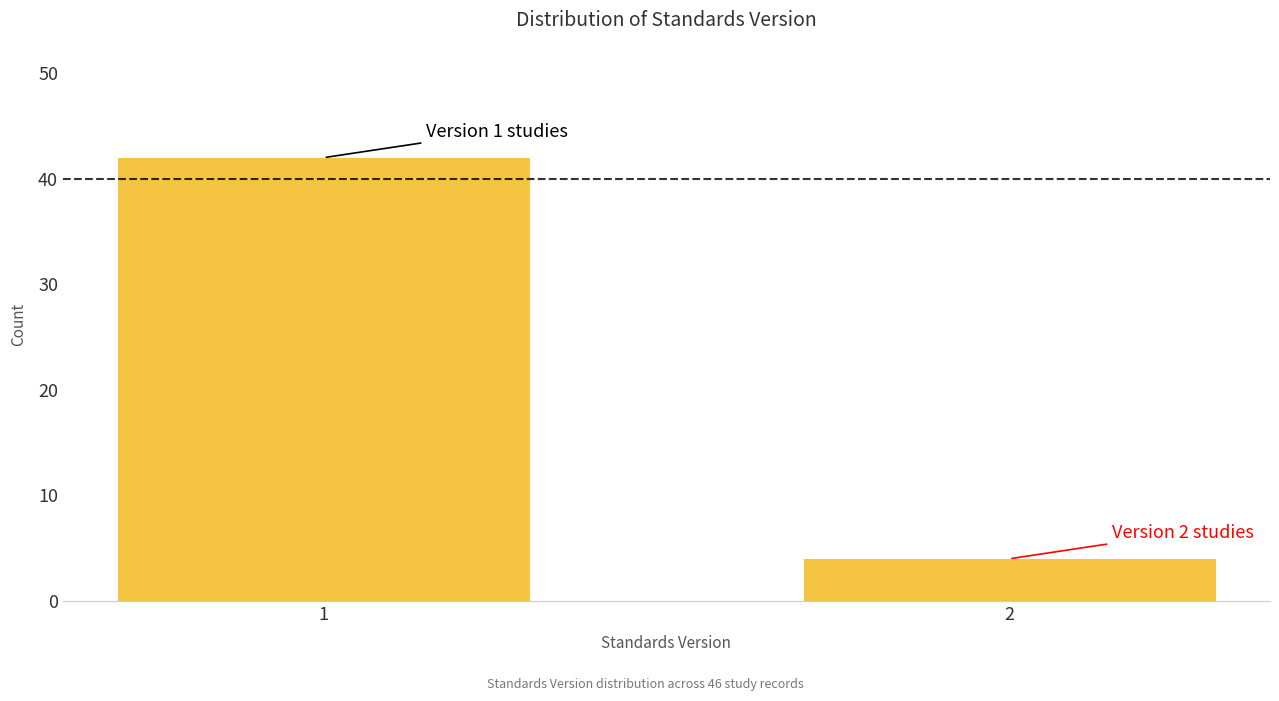

Reading left to right, what are all the values shown in this chart?

1=42	2=4